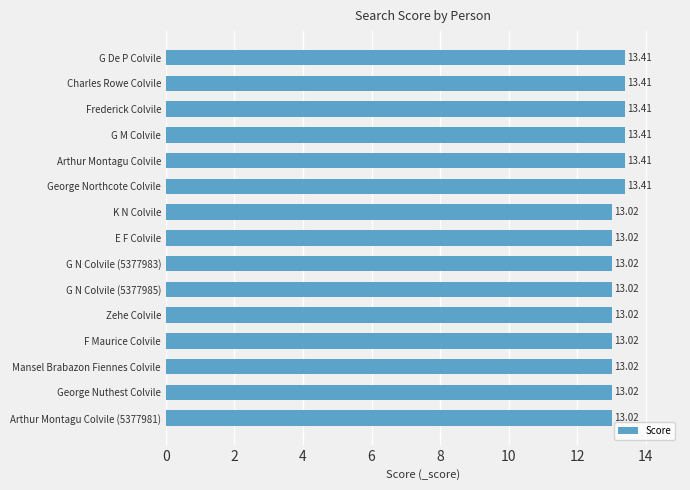

Between Arthur Montagu Colvile and F Maurice Colvile, which is larger?

Arthur Montagu Colvile